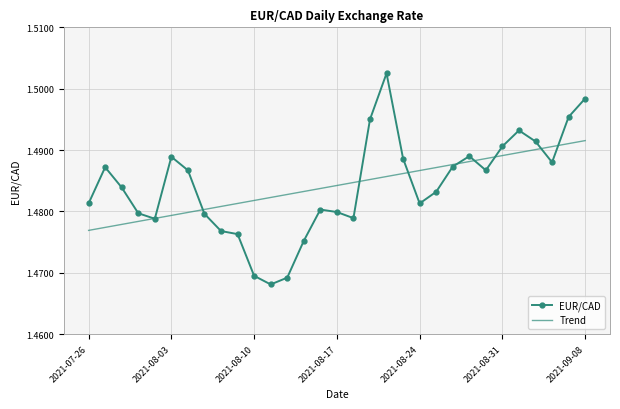

Which series has the largest range (max minus min)?

EUR/CAD